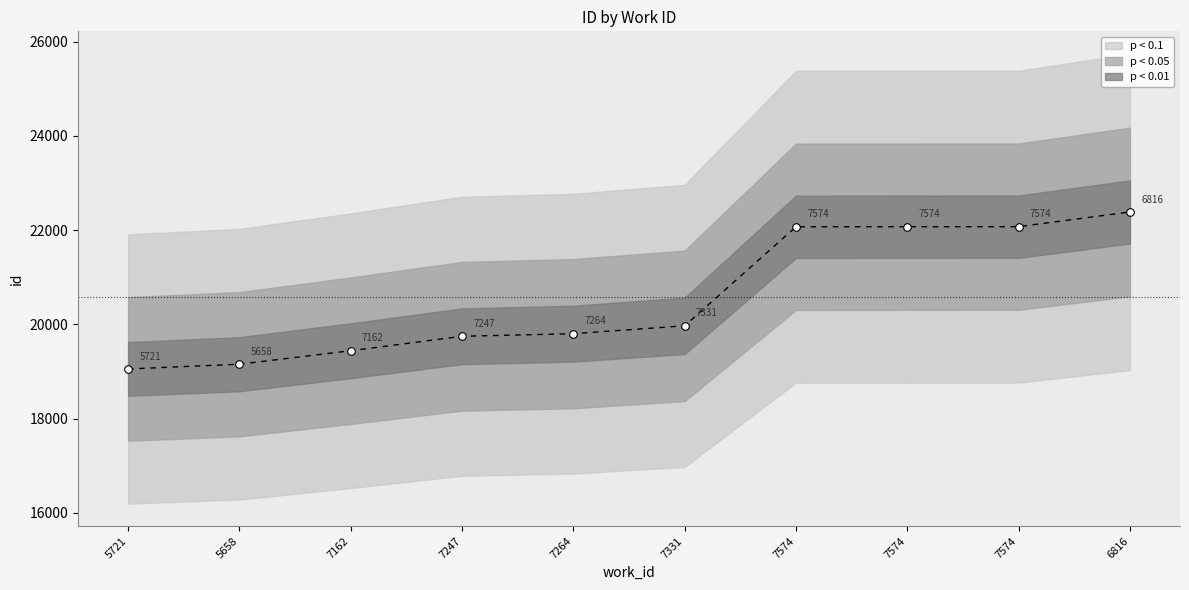

Approximately how many times larger is the value at 7264 compared to 6816?

0.9